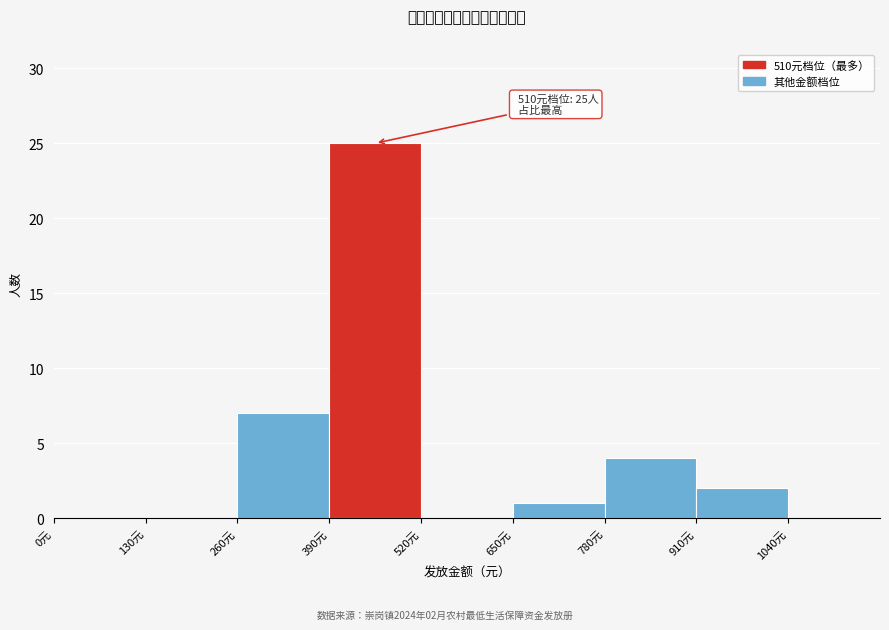

Which range on the x-axis has the tallest bar?

390 to 520